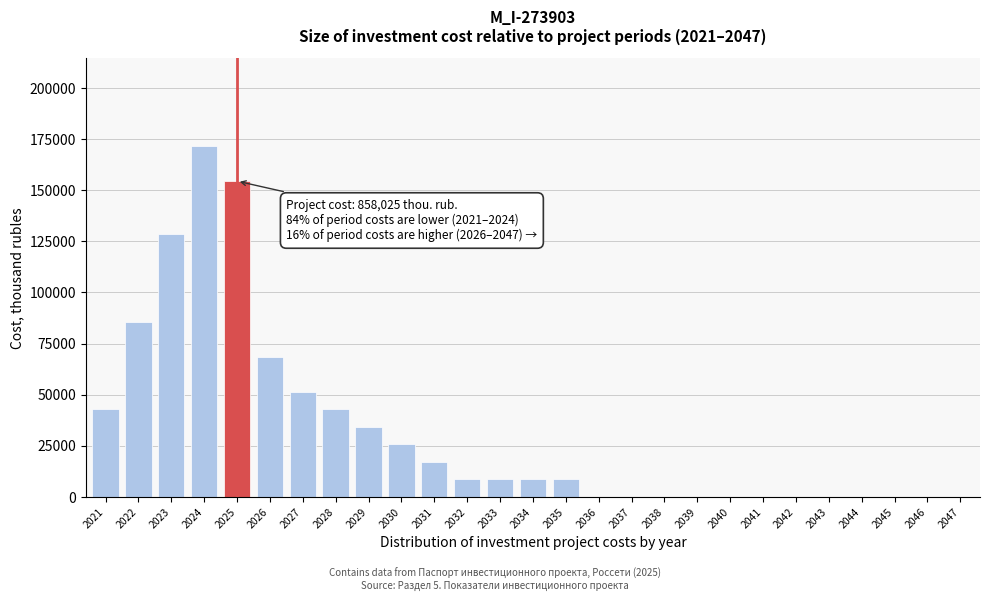

Reading left to right, transcribe all the data shown in this chart.

2021=42901.3	2022=85802.5	2023=128703.8	2024=171605.0	2025=154444.5	2026=68642.0	2027=51481.5	2028=42901.3	2029=34321.0	2030=25740.8	2031=17160.5	2032=8580.3	2033=8580.3	2034=8580.3	2035=8580.3	2036=0.0	2037=0.0	2038=0.0	2039=0.0	2040=0.0	2041=0.0	2042=0.0	2043=0.0	2044=0.0	2045=0.0	2046=0.0	2047=0.0